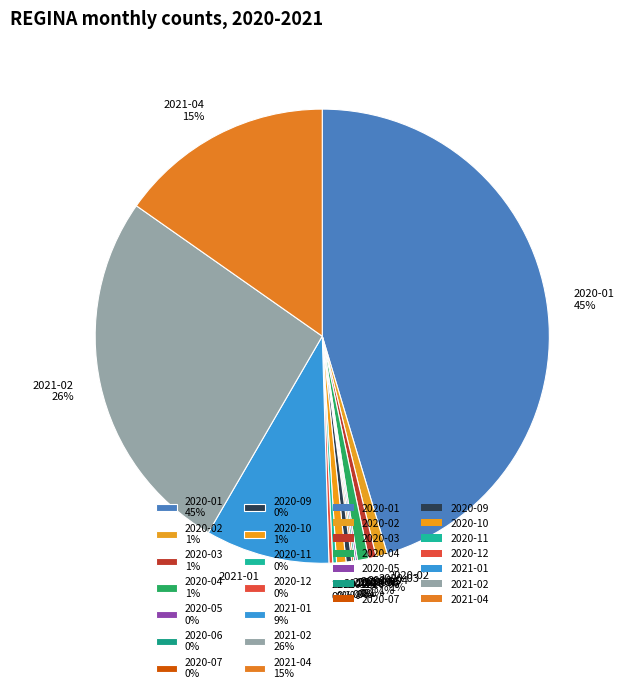

Does 2021-02 account for over 50% of the chart?

No